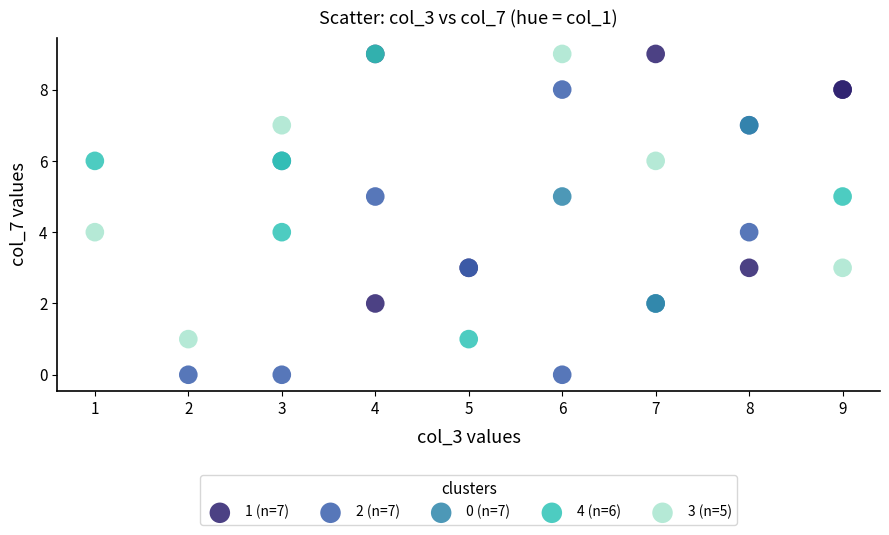

Which series contains the lowest Y value?

2 (n=7)